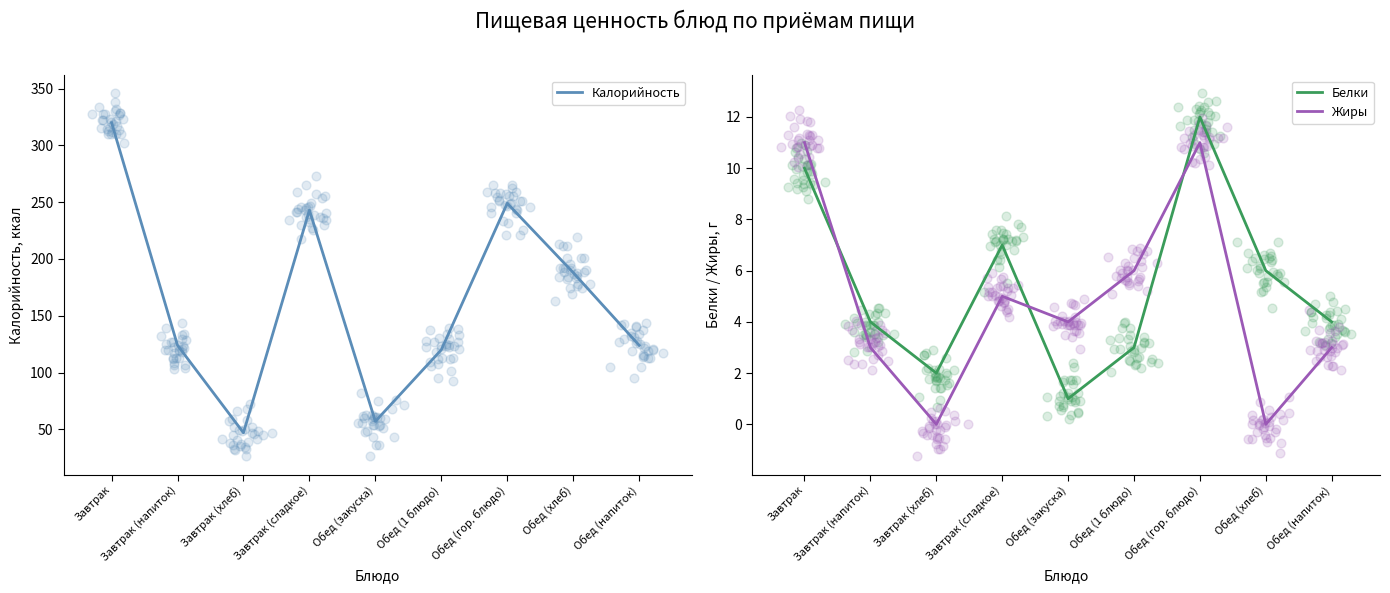

At how many categories does at least one series exceed 296?

1